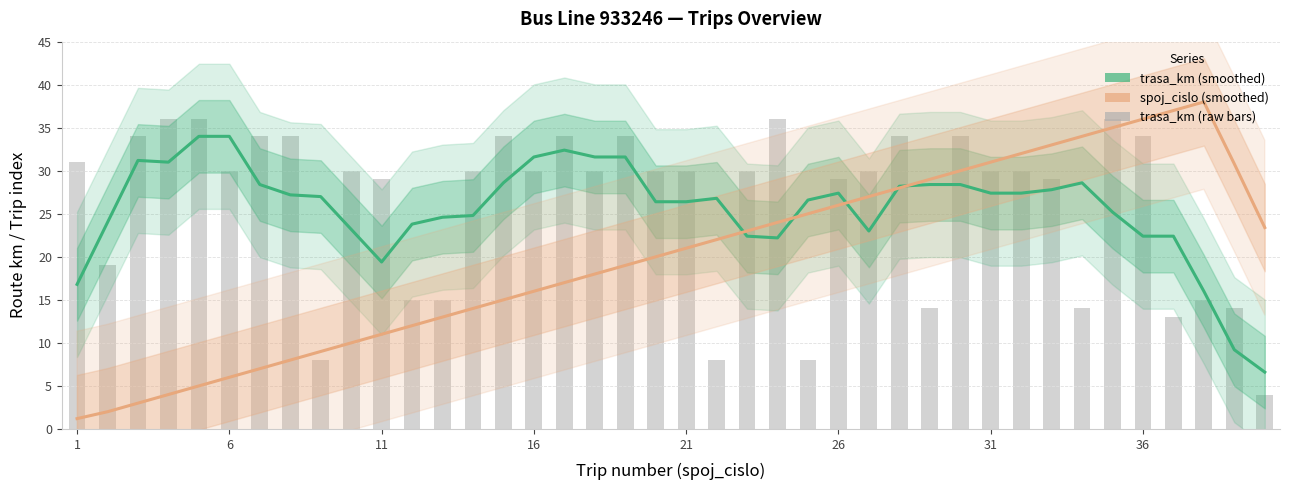

Which series has the largest total across all categories?

trasa_km (raw)